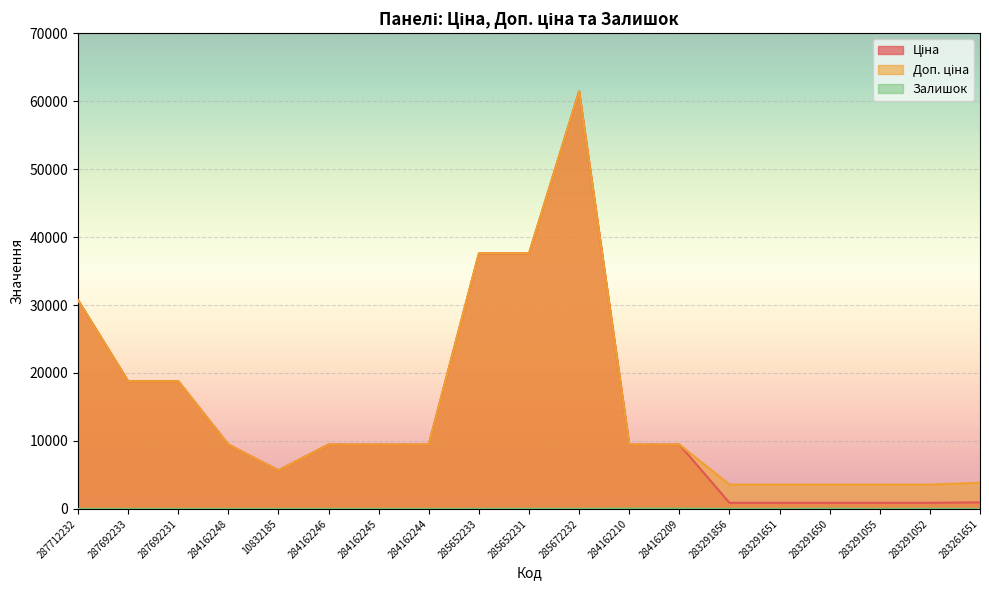

The Ціна series shows 7250.8 at 287692233. True or false?

False